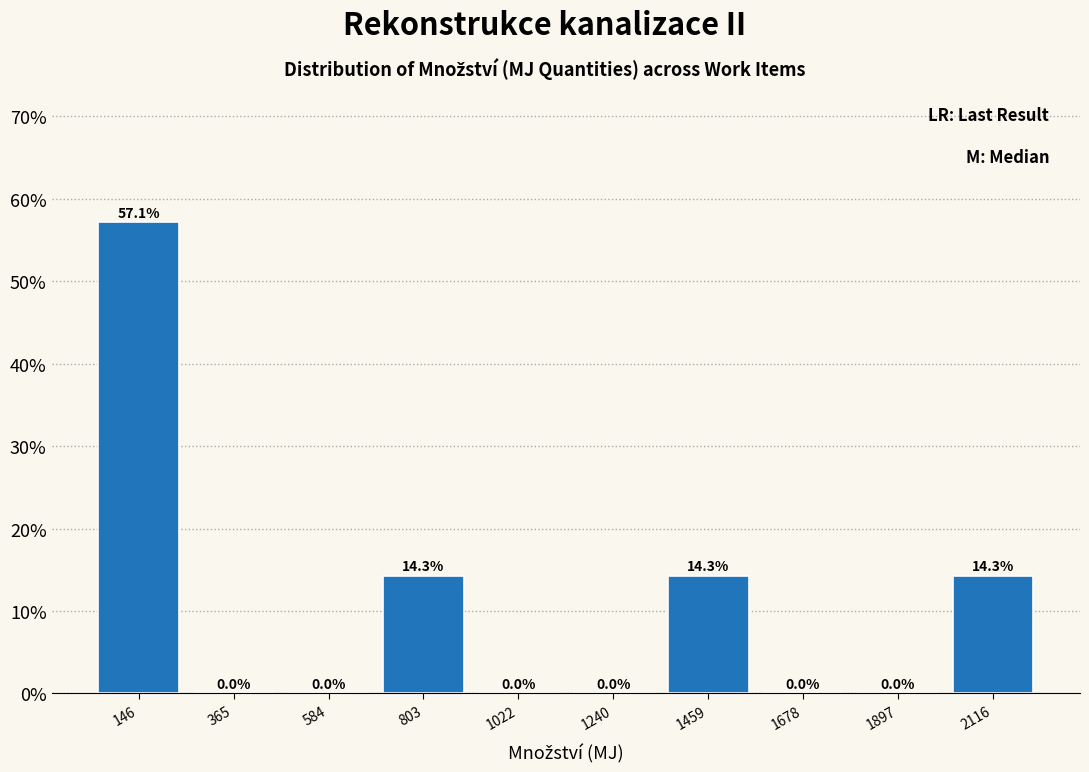

Which range on the x-axis has the tallest bar?

50 to 250